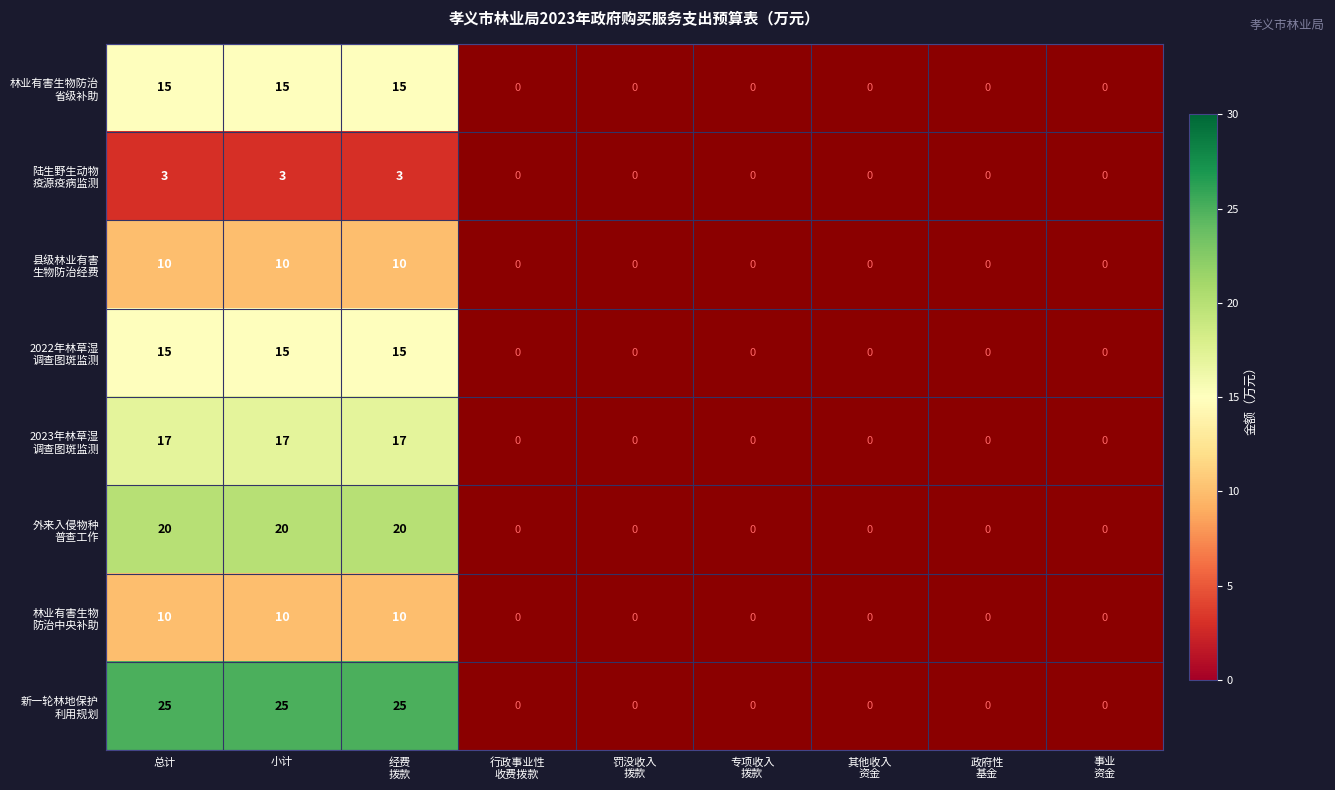

What is the spread (max minus min) of values at 小计?

22